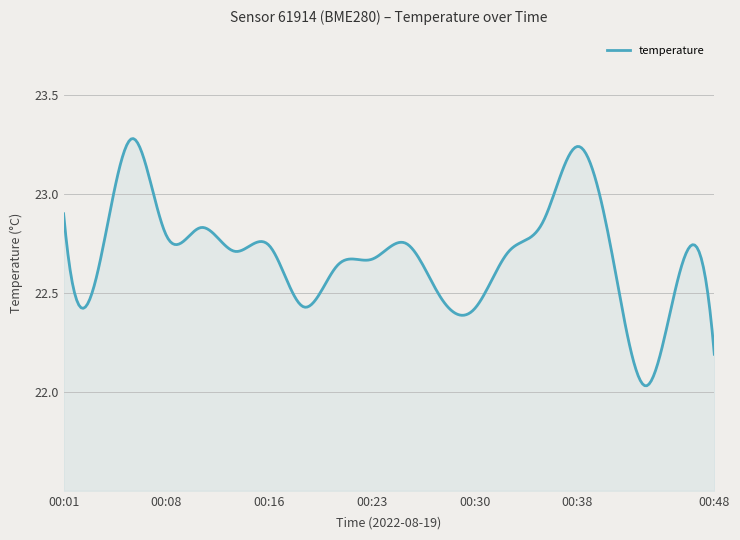

Does the chart display data point markers on the line(s)?

No